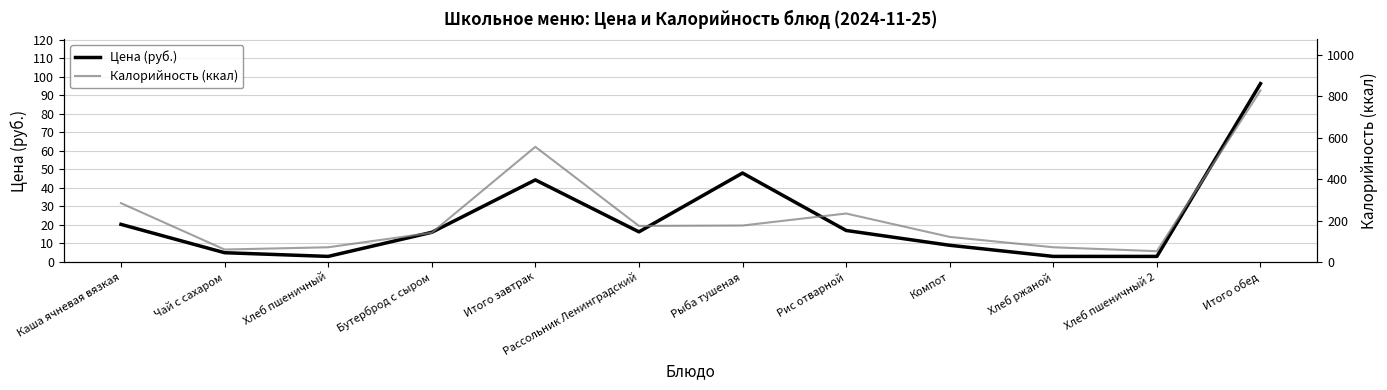

Which series has the largest total across all categories?

Калорийность (ккал)